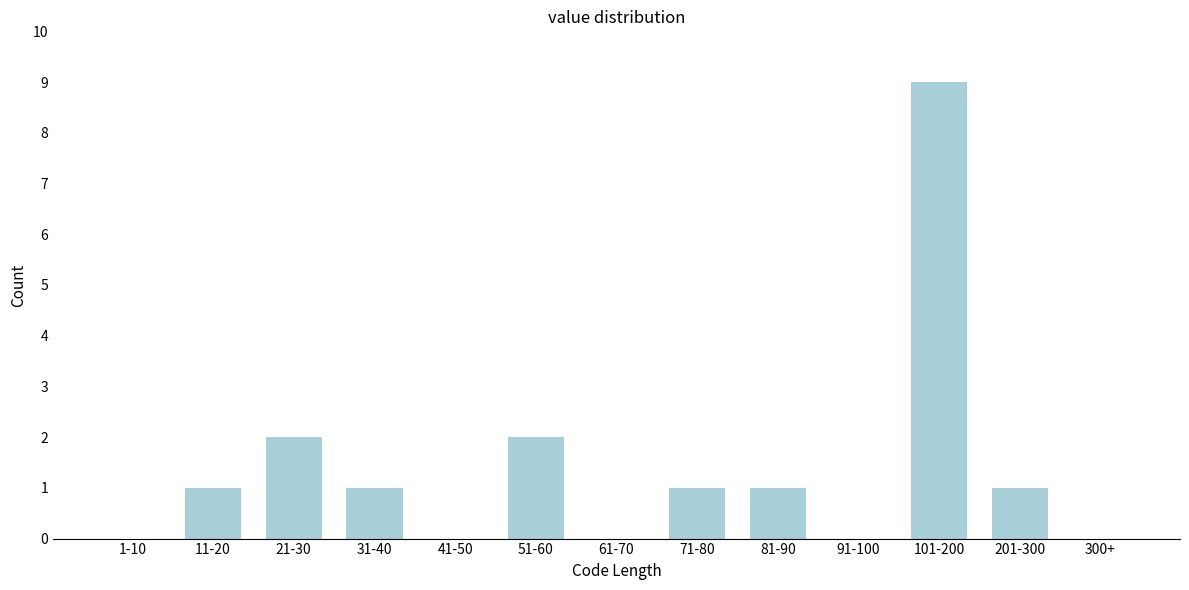

Reading right to left, transcribe all the data shown in this chart.

300+=0	201-300=1	101-200=9	91-100=0	81-90=1	71-80=1	61-70=0	51-60=2	41-50=0	31-40=1	21-30=2	11-20=1	1-10=0